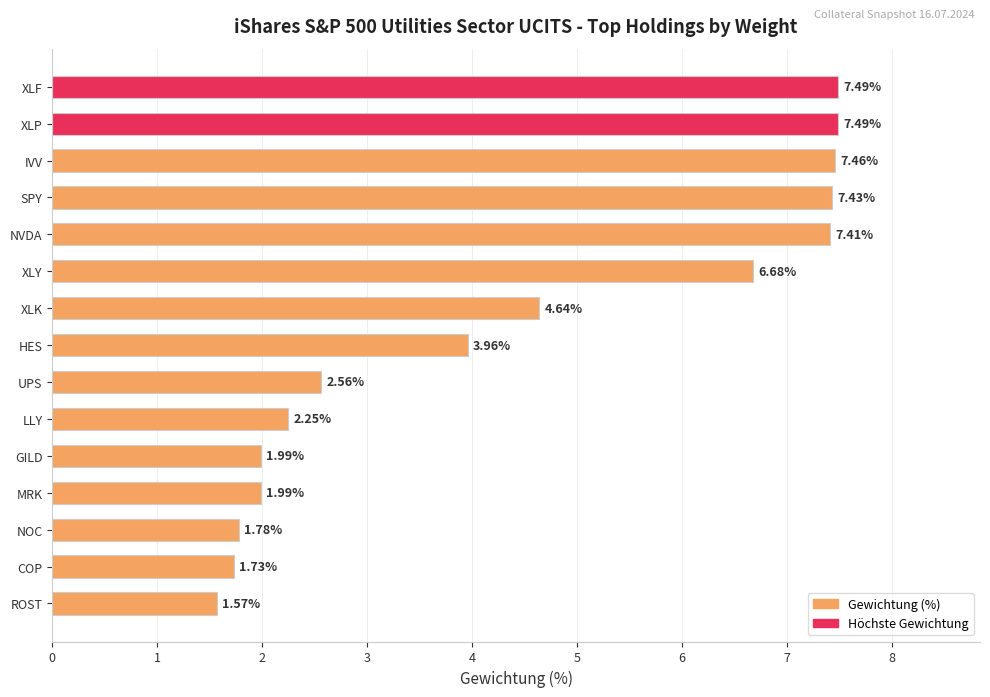

Which has a higher value, XLK or SPY?

SPY